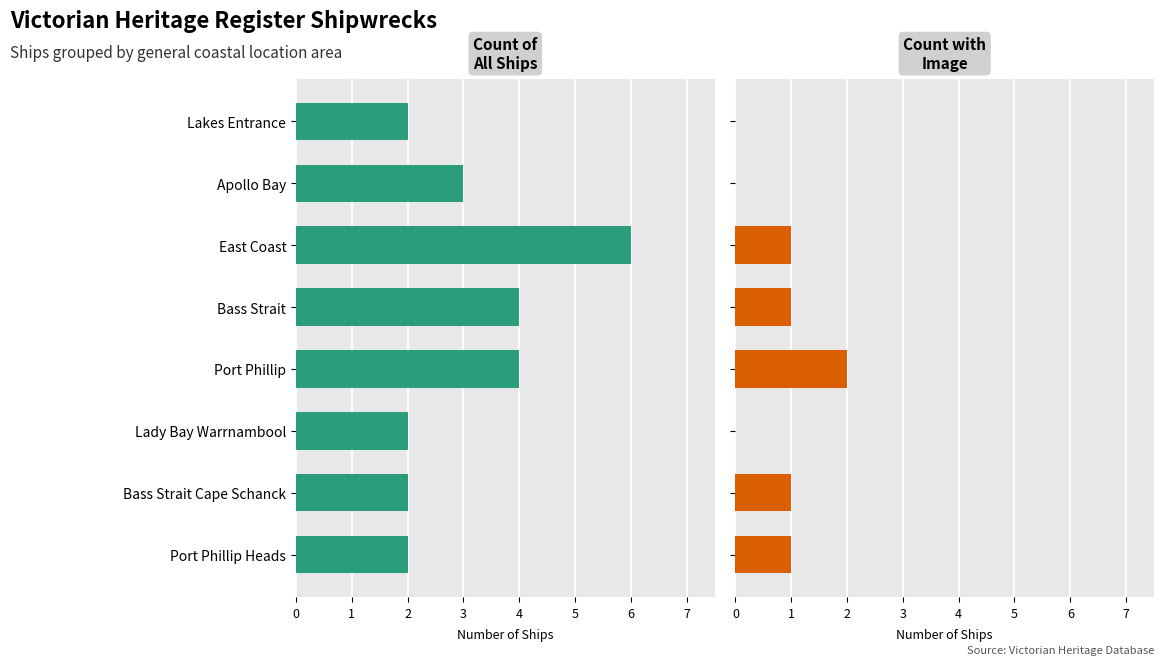

The value of Count with Image at Port Phillip Heads is 2. True or false?

False